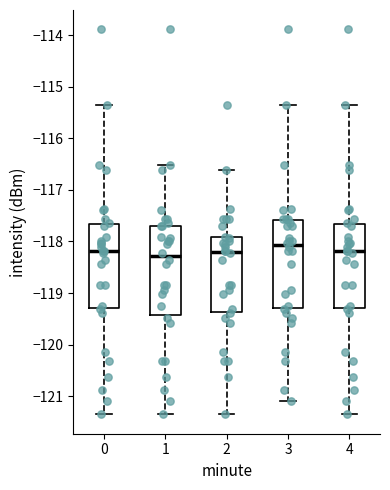

Reading left to right, read every box against the y-axis: the position of its median line, the range the box covers, and the ends of its whiskers. The values are not printed on the chart, so give them approximately, as read against the axis.

0: median -118.2, box -119.3 to -117.7, whiskers -121.4 to -115.4
1: median -118.3, box -119.4 to -117.7, whiskers -121.4 to -116.5
2: median -118.2, box -119.4 to -117.9, whiskers -121.4 to -116.6
3: median -118.1, box -119.3 to -117.6, whiskers -121.1 to -115.4
4: median -118.2, box -119.3 to -117.7, whiskers -121.4 to -115.4